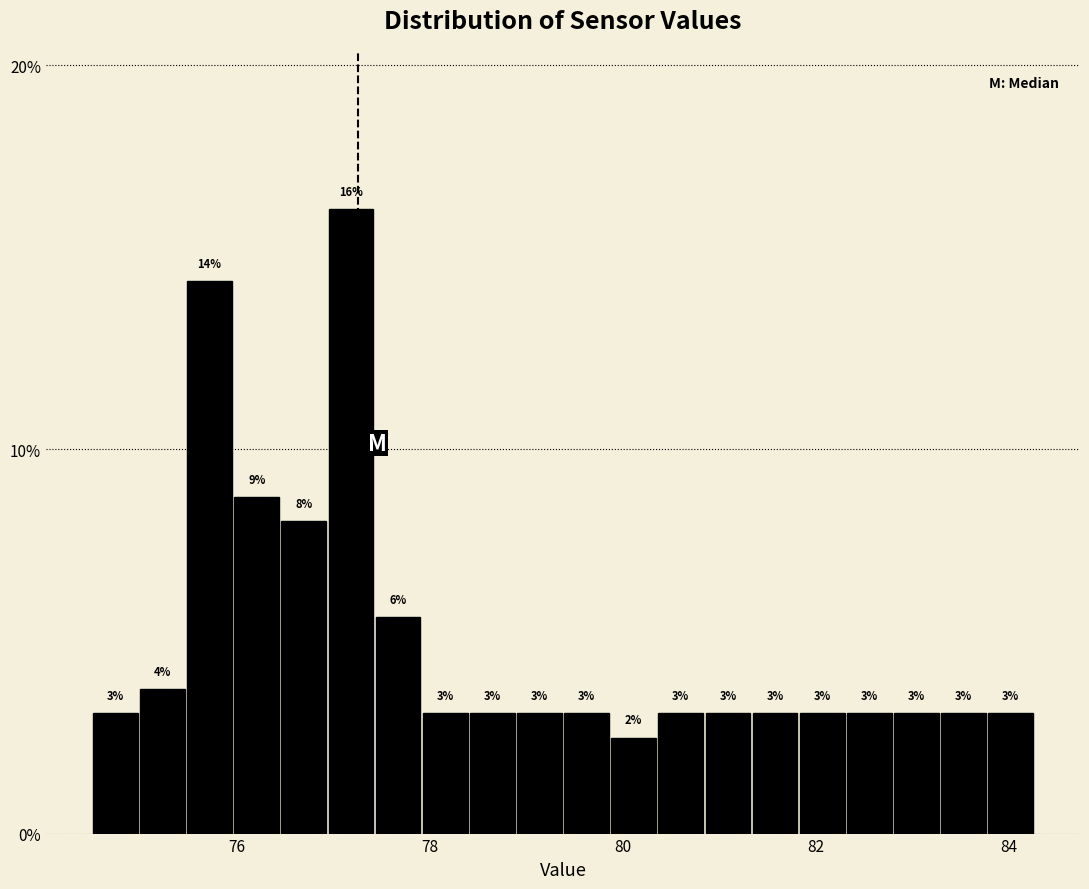

Around what value on the x-axis is the tallest bar? Give the approximate position of its centre, as read against the axis.

77.2